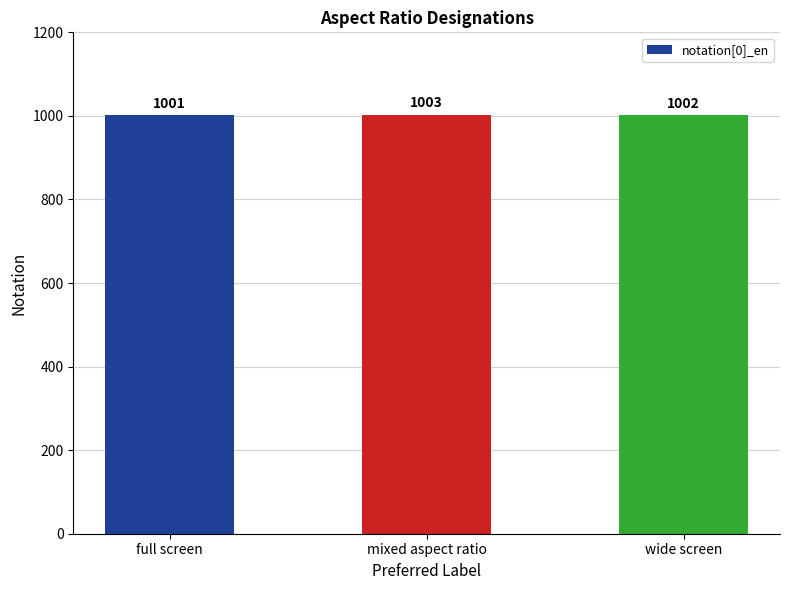

What is the average value?

1002